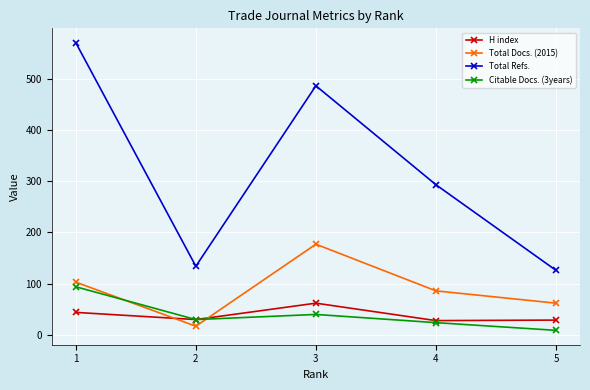

What is the highest value of the Total Refs. series?

570